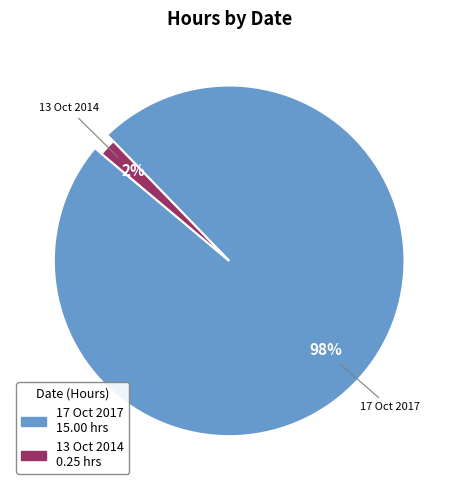

Is the sum of 17 Oct 2017 and 13 Oct 2014 greater than half?

Yes